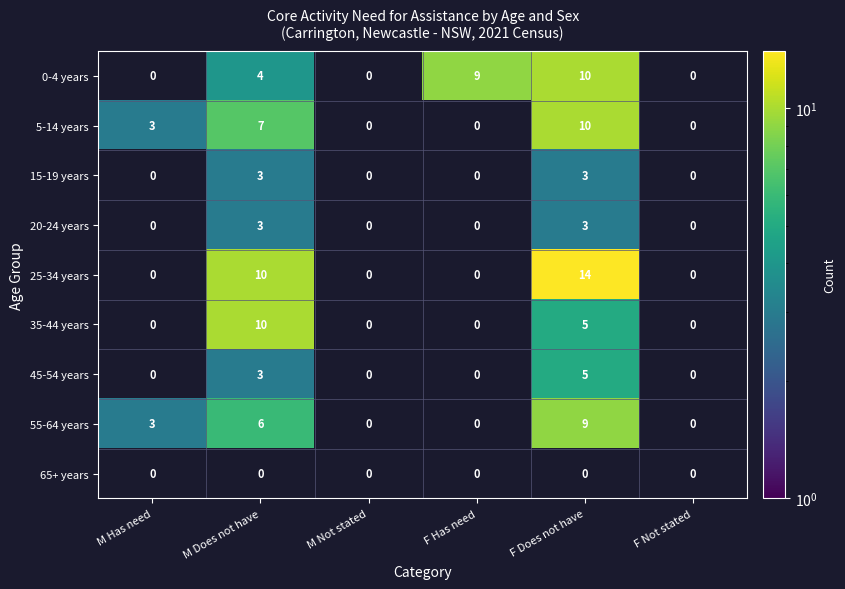

Is it true that 15-19 years equals 4 at M Does not have?

False